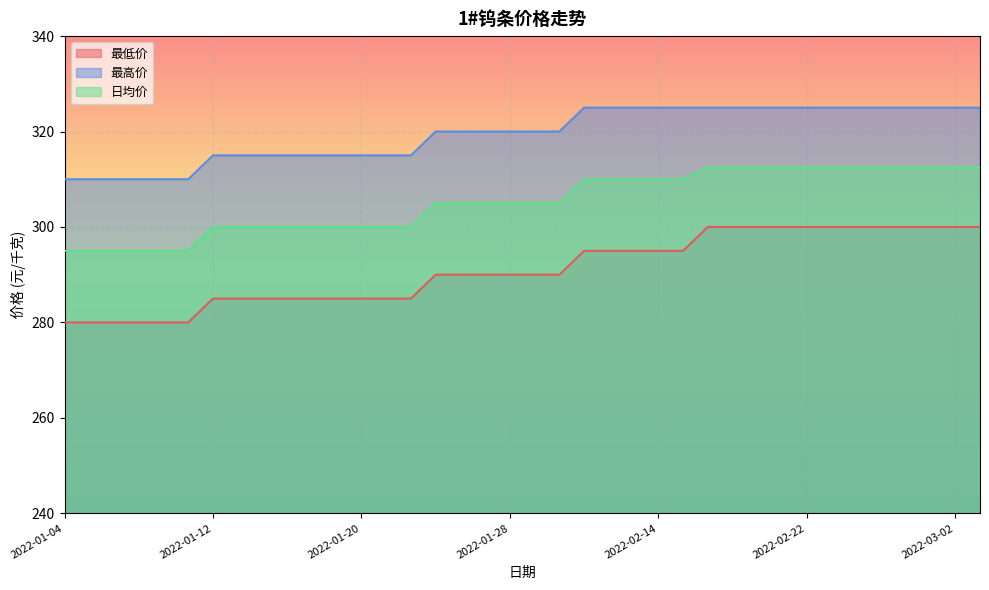

True or false: 最低价 and 日均价 cross at least once.

False